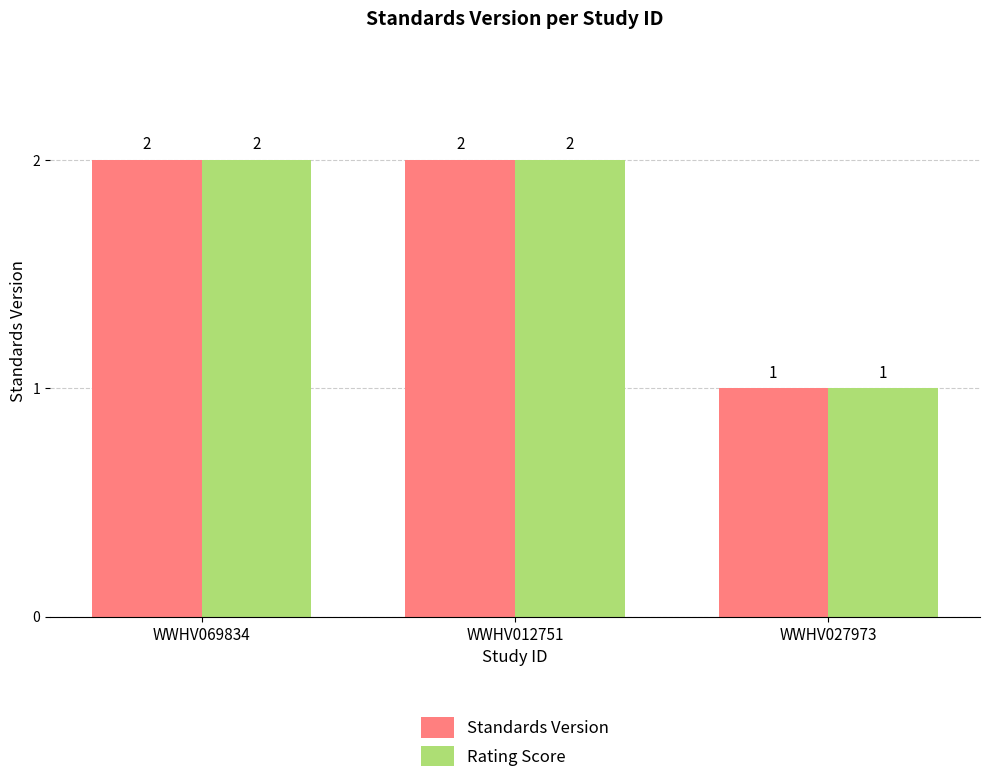

Reading right to left, extract all data points from this chart.

Standards Version: 1	2	2
Rating Score: 1	2	2